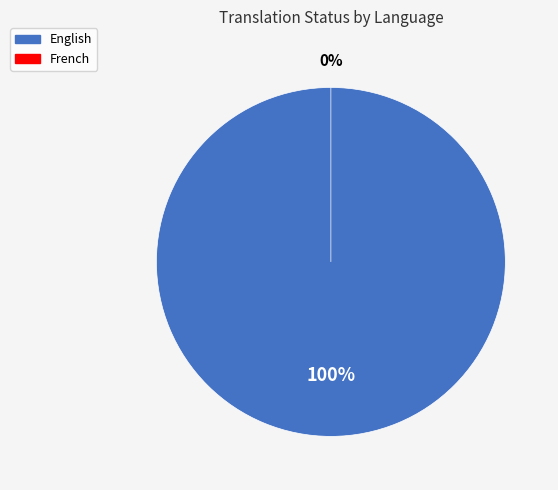

To the nearest percent, what is the difference between the French and English slice percentages?

100%